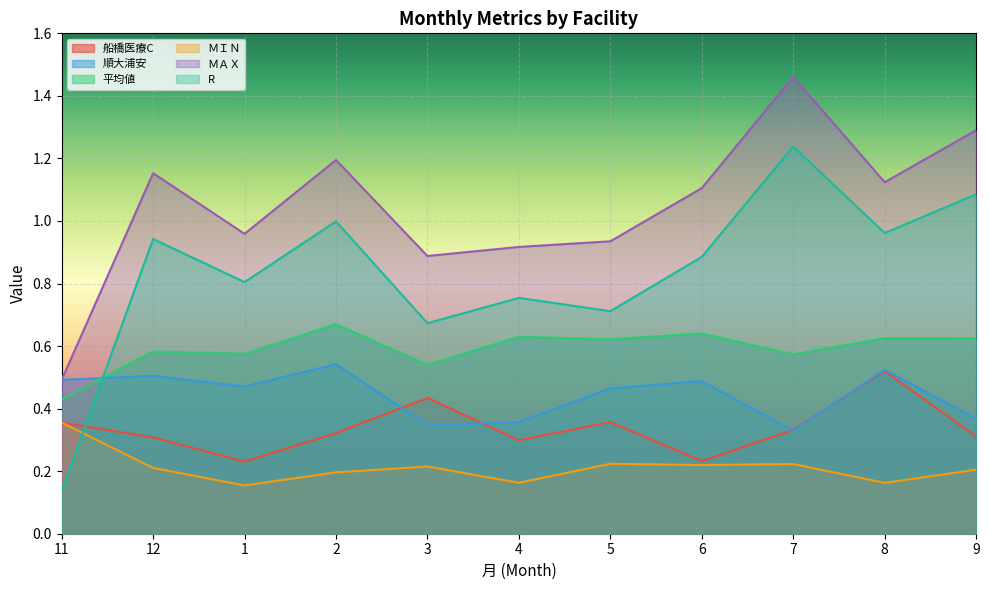

What is the sum of all ＭＩＮ values?

2.3